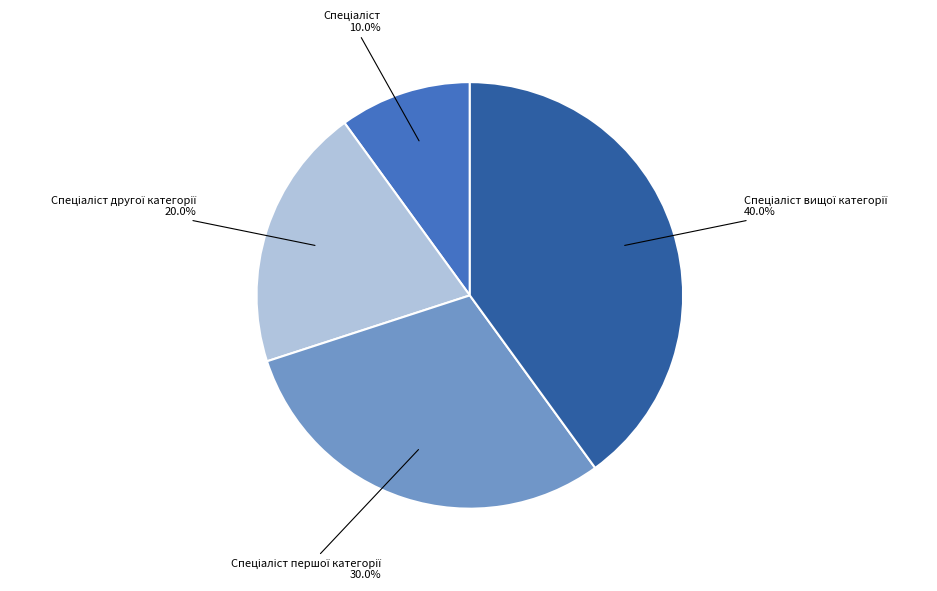

Is there a majority slice in this chart?

No